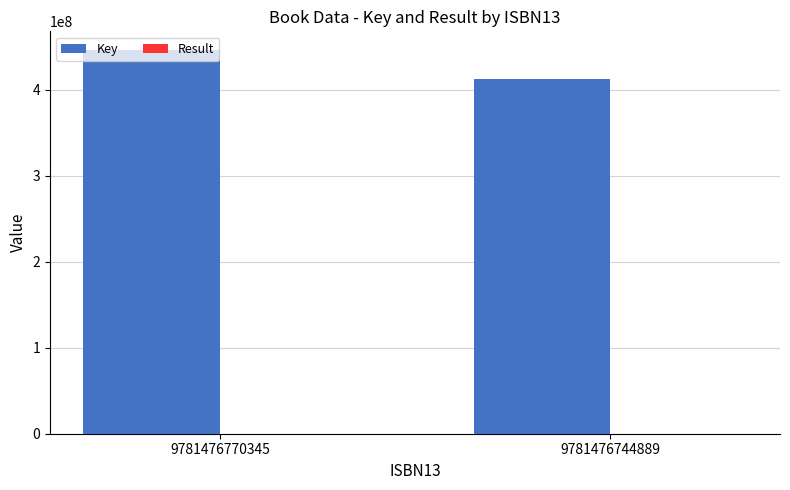

How many categories are shown in the chart?

2